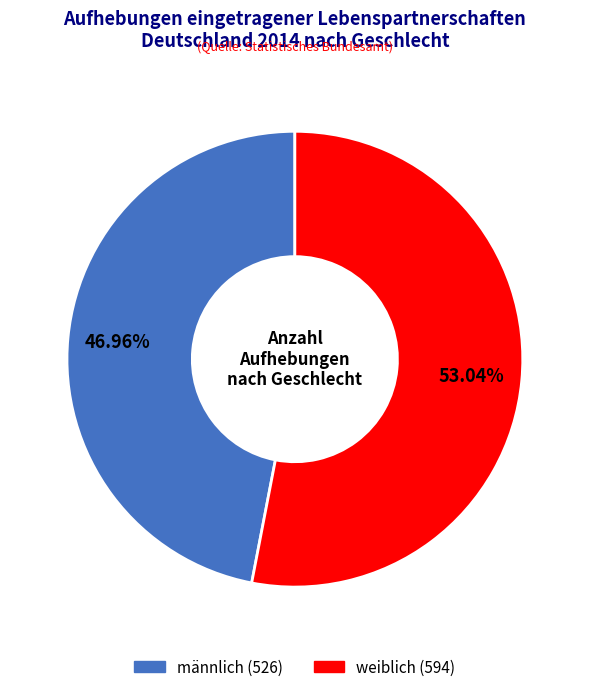

The männlich slice represents 47% of the pie. True or false?

True